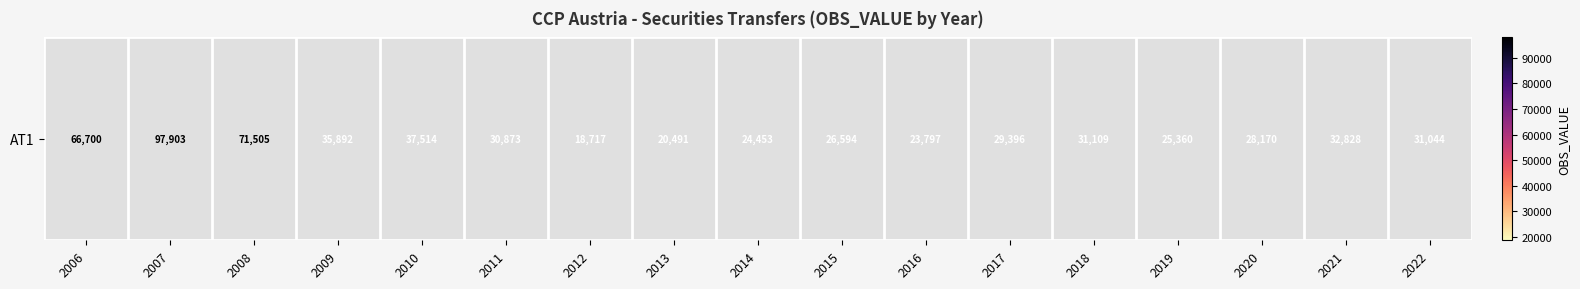

The chart shows a value of 26594 at 2015. True or false?

True